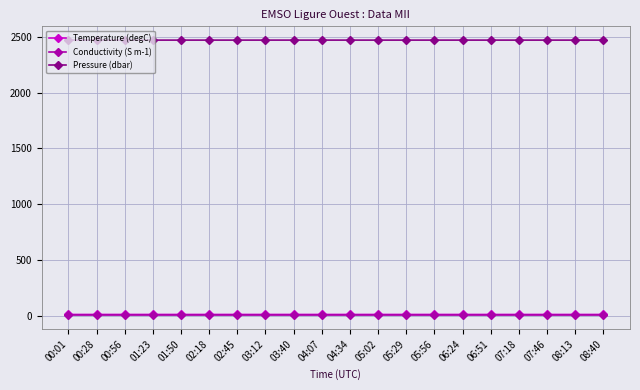

What is the maximum value shown in the chart?

2470.8